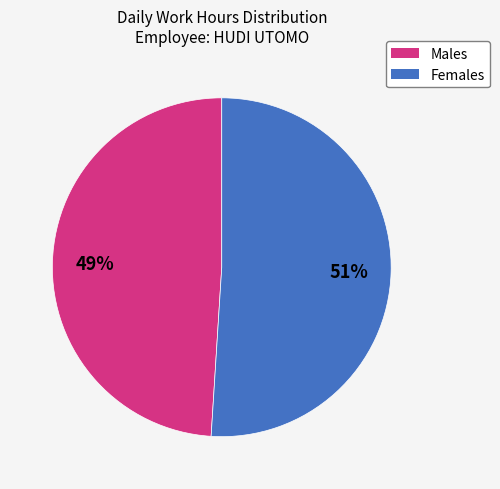

Count the number of slices in the pie.

2